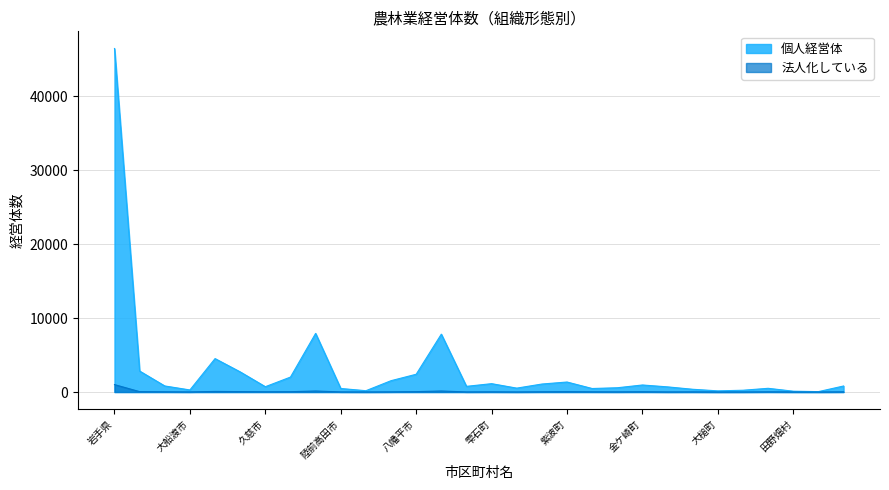

Is the value of 法人化していない at 矢巾町 greater than the value of 個人経営体 at 岩手県?

No